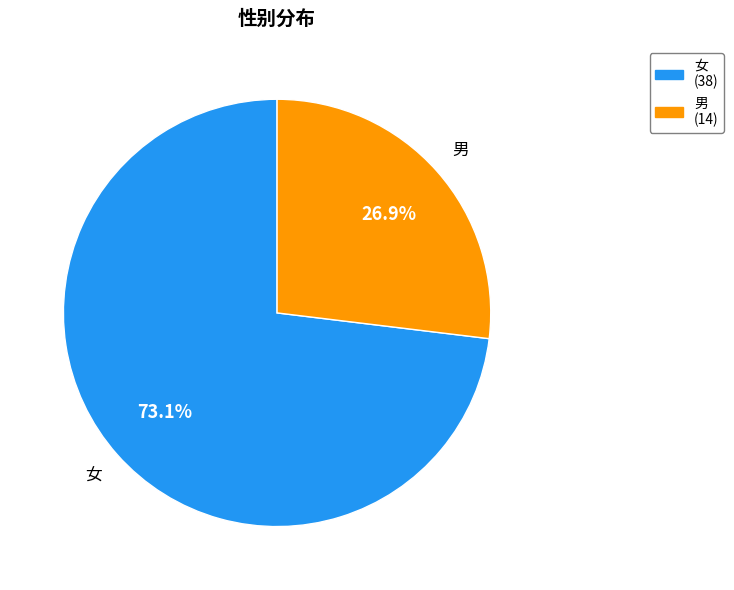

Which has a higher value, 男 or 女?

女